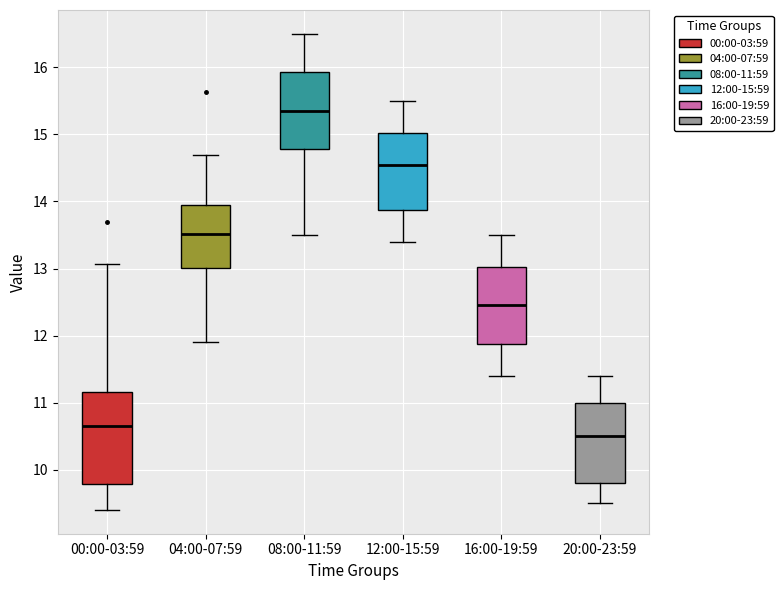

Where does the median line of the box for 12:00-15:59 sit on the y-axis? The values are not printed on the chart, so give them approximately, as read against the axis.

14.6